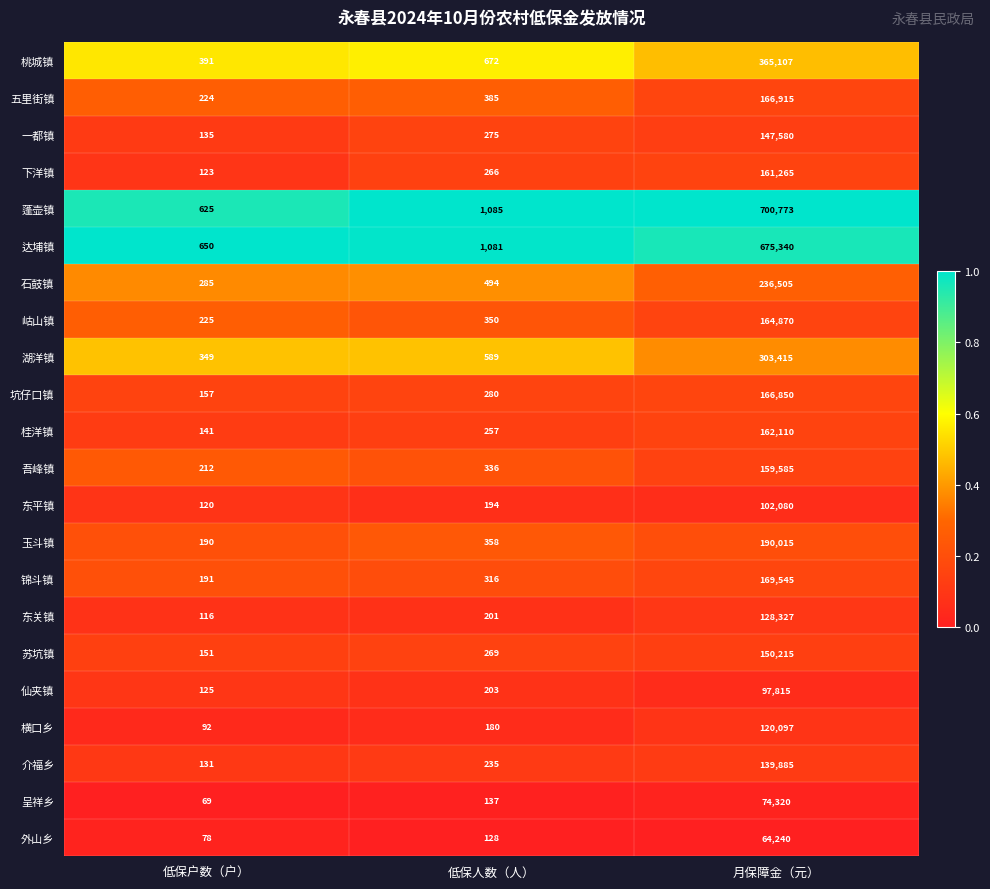

What is the smallest value displayed?

69